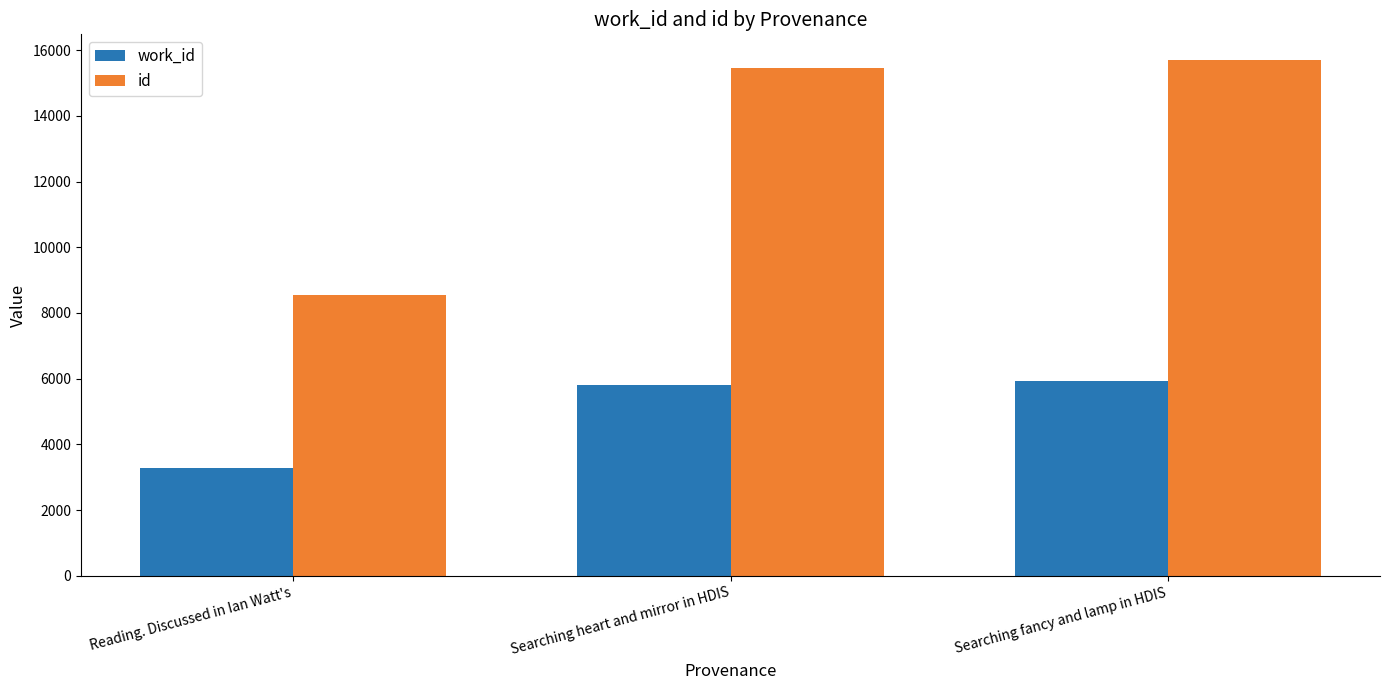

How many bars are there in each group?

2